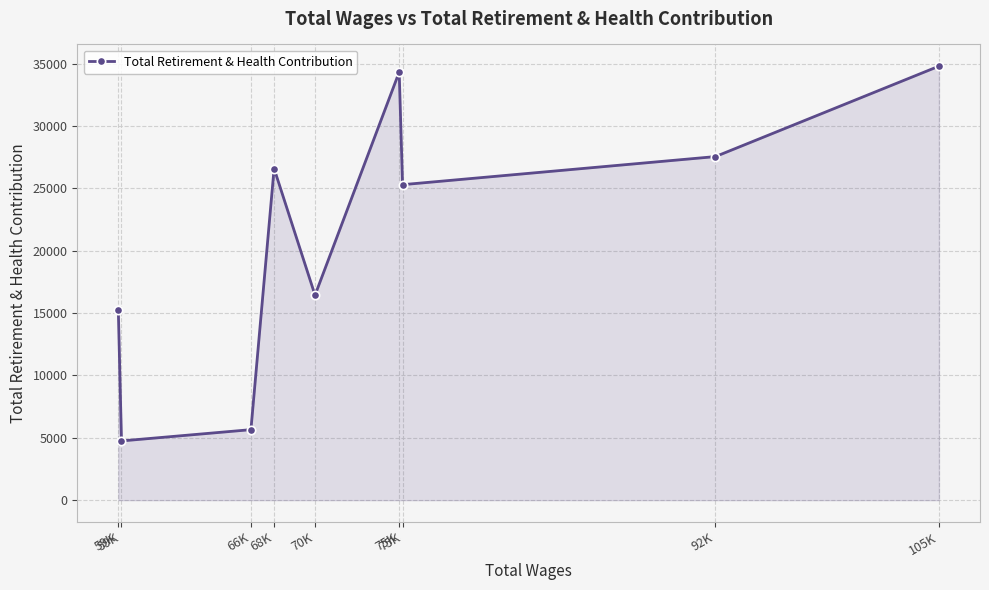

What is the difference between the values at 75K and 105K?

9503